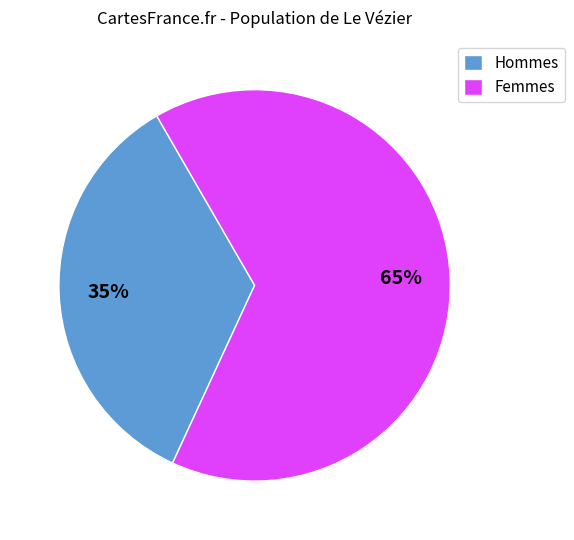

The Hommes slice represents 35% of the pie. True or false?

True